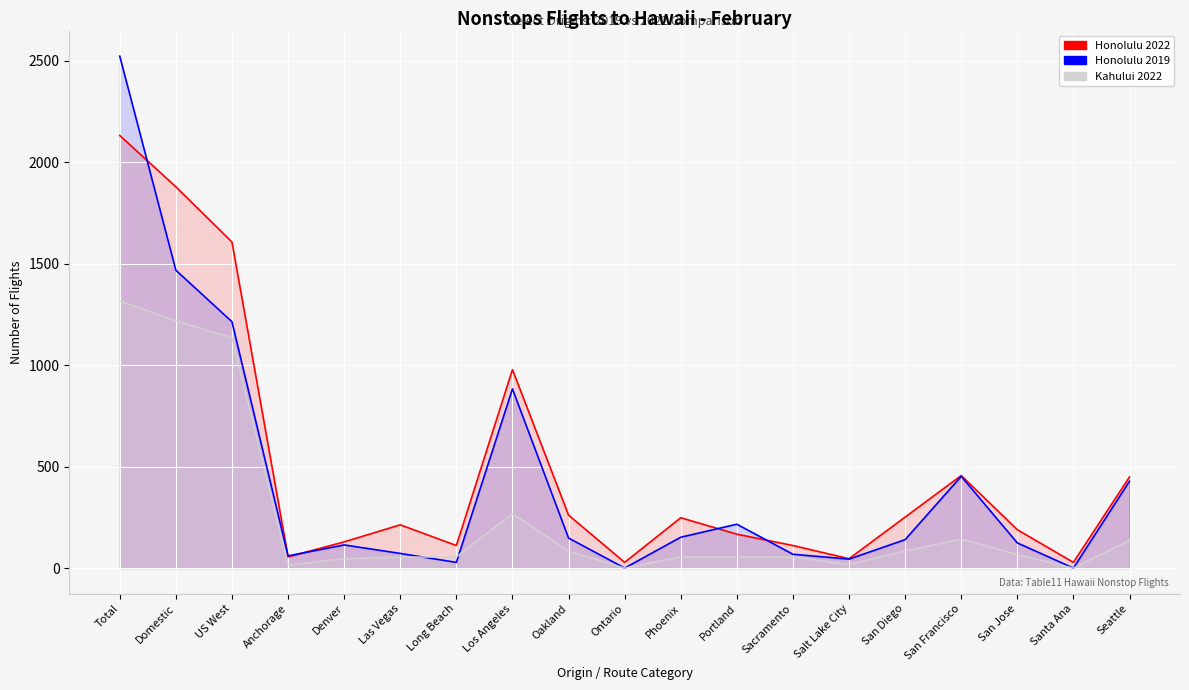

At which label does Kahului 2022 reach its minimum?

Ontario